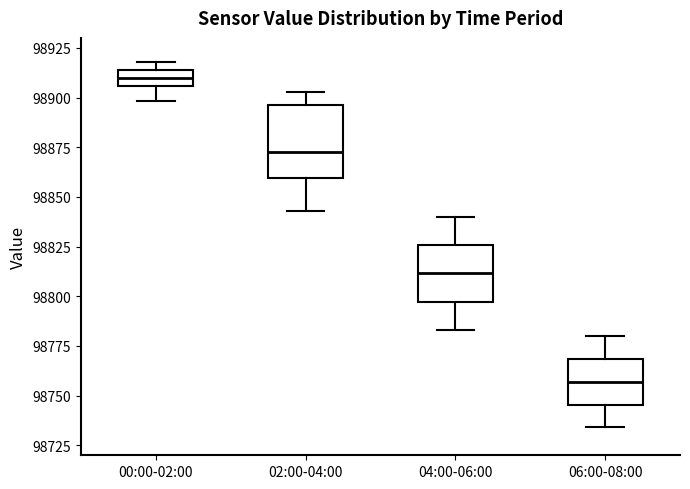

Which box has the highest median line?

00:00-02:00